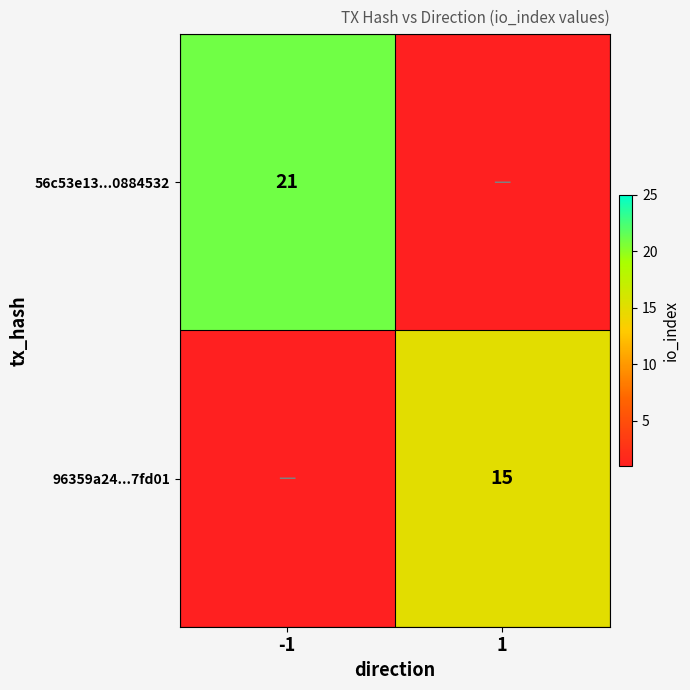

The 96359a24...7fd01 series shows 6 at 1. True or false?

False